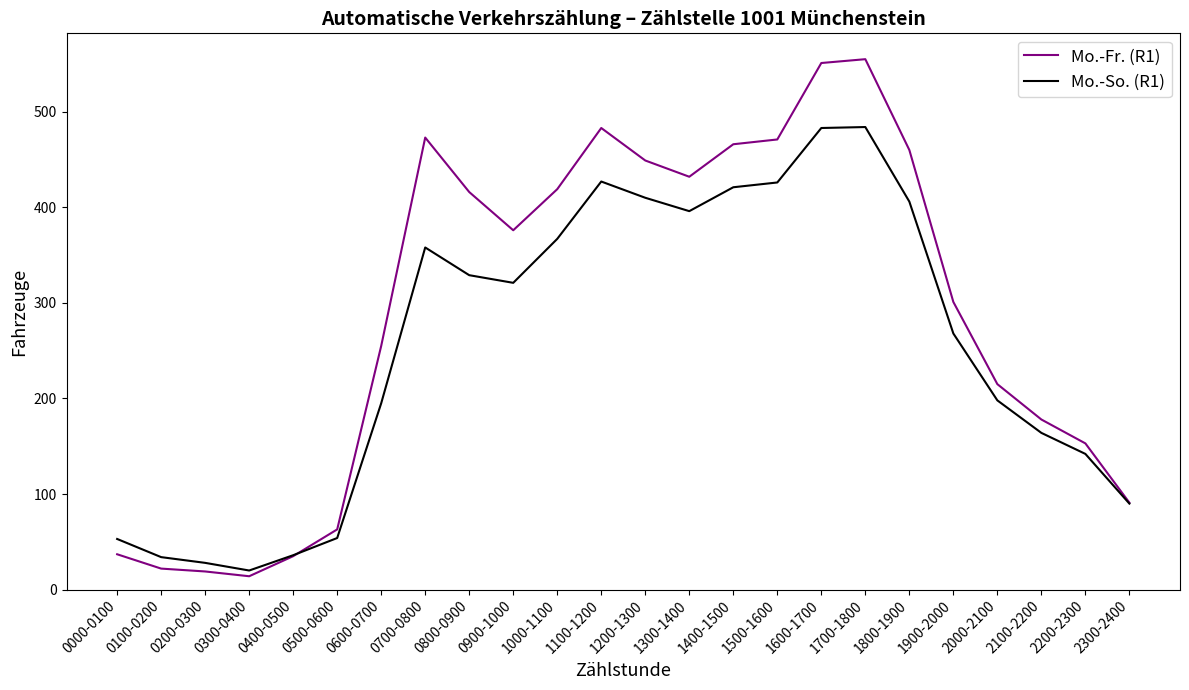

What is the average value of the Mo.-So. (R1) series?

255